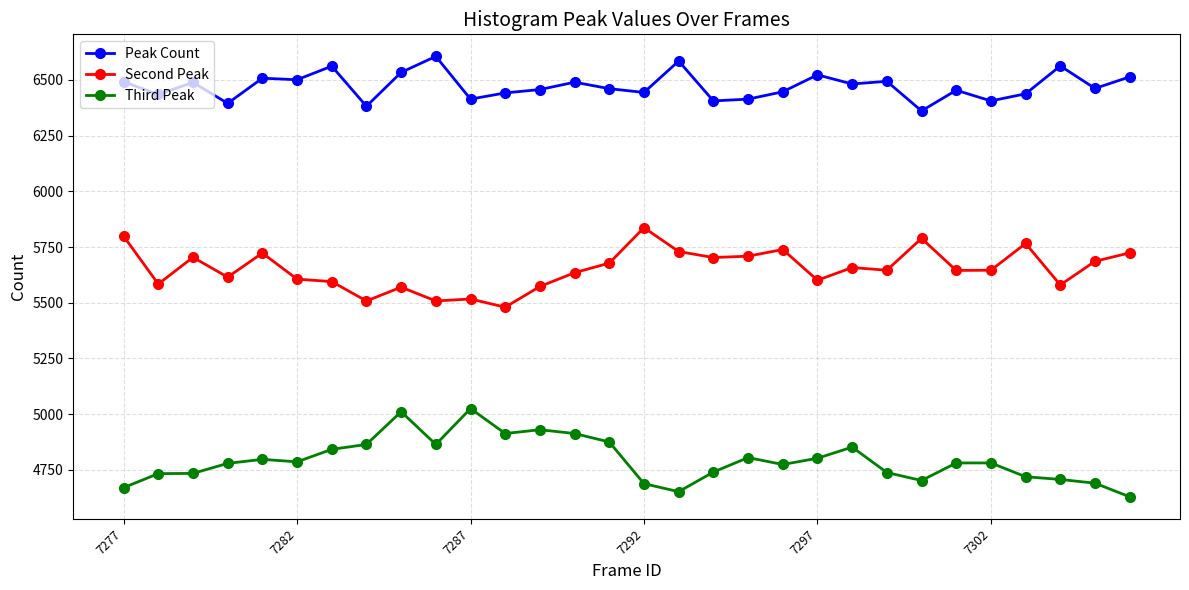

True or false: Second Peak and Third Peak cross at least once.

False